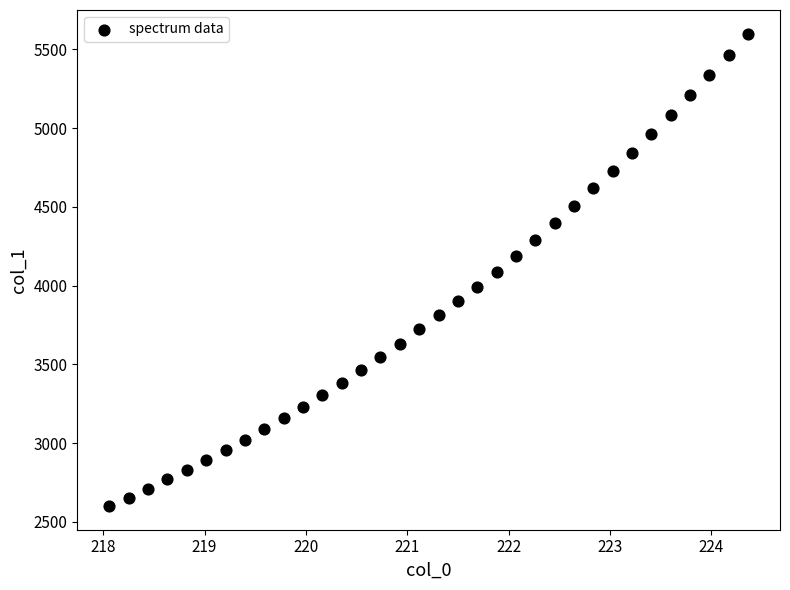

What is the range of Y values (max minus min)?

2998.5